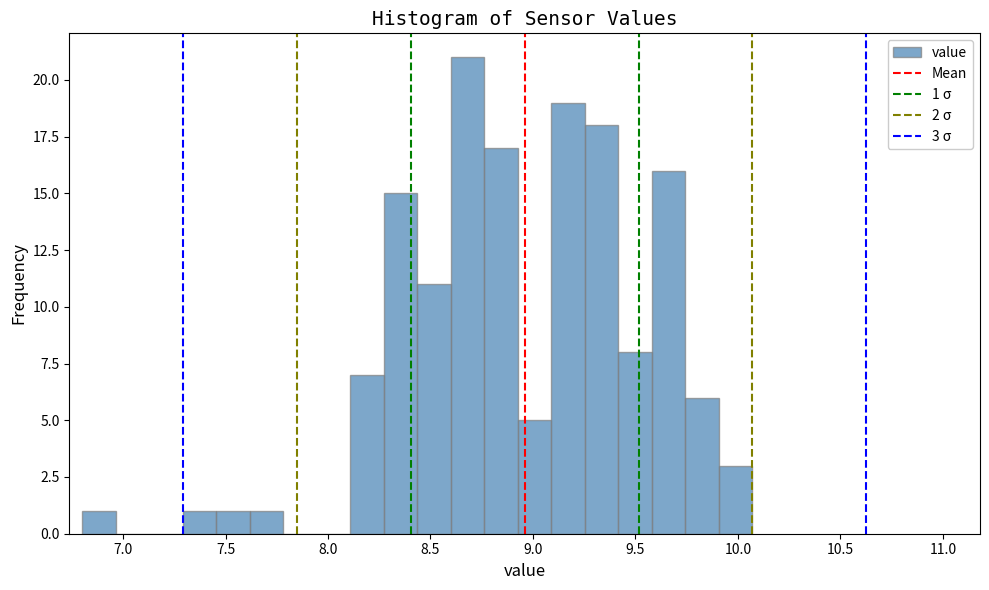

Read against the x-axis, roughly where is the centre of the tallest bar?

8.70